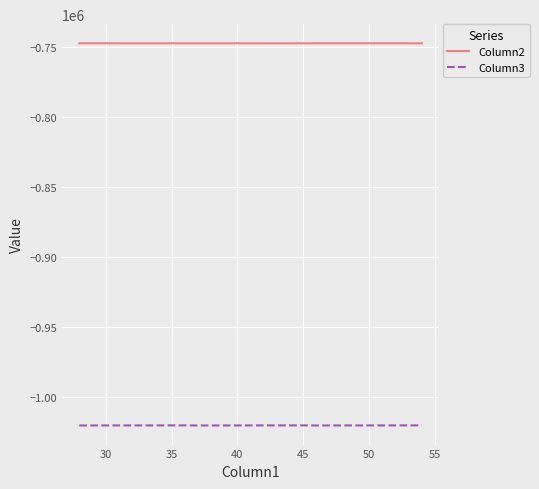

True or false: Column2 and Column3 intersect in this chart.

False